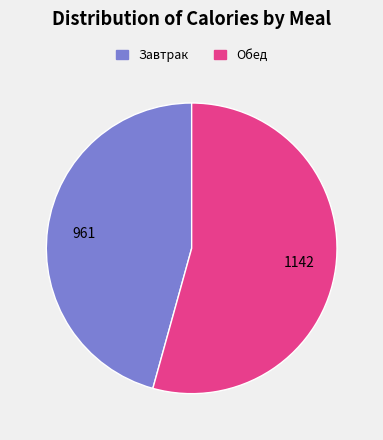

Is there a majority slice in this chart?

Yes